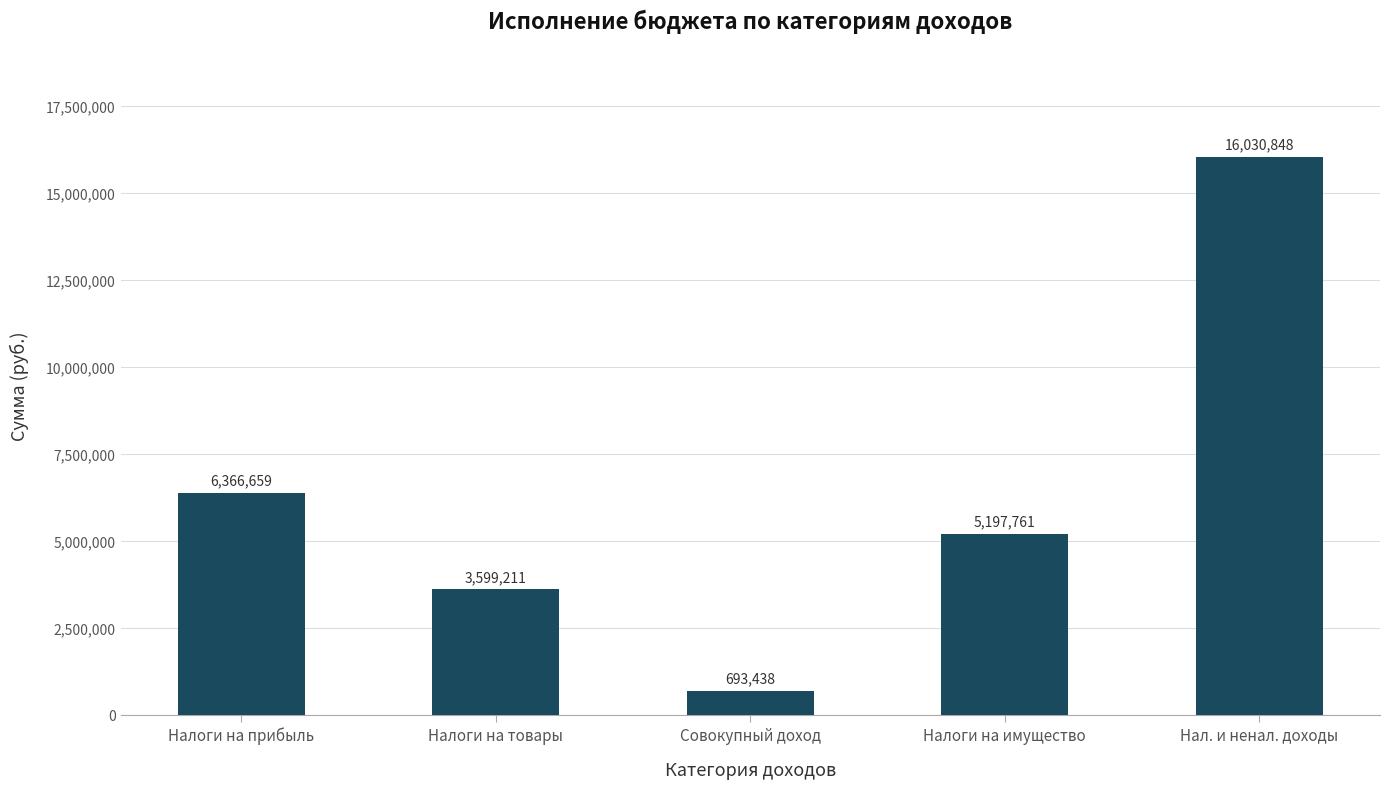

Is it true that the value at Налоги на товары is 3599211.1?

True